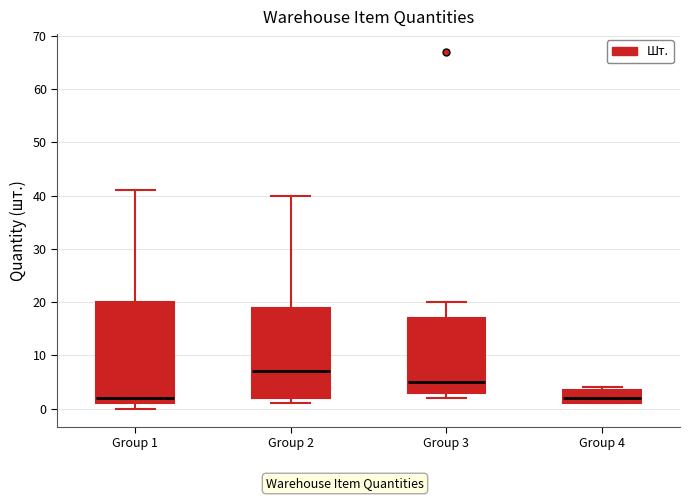

Reading left to right, transcribe this box plot: for each box, give where its median line is, the range the box spans, and where its two whiskers end, as read against the y-axis. The values are not printed on the chart, so give them approximately, as read against the axis.

Group 1: median 2, box 1 to 20, whiskers 0 to 41
Group 2: median 7, box 2 to 19, whiskers 1 to 40
Group 3: median 5, box 3 to 17, whiskers 2 to 20
Group 4: median 2, box 1 to 4, whiskers 1 to 4 (just above the box's upper edge)